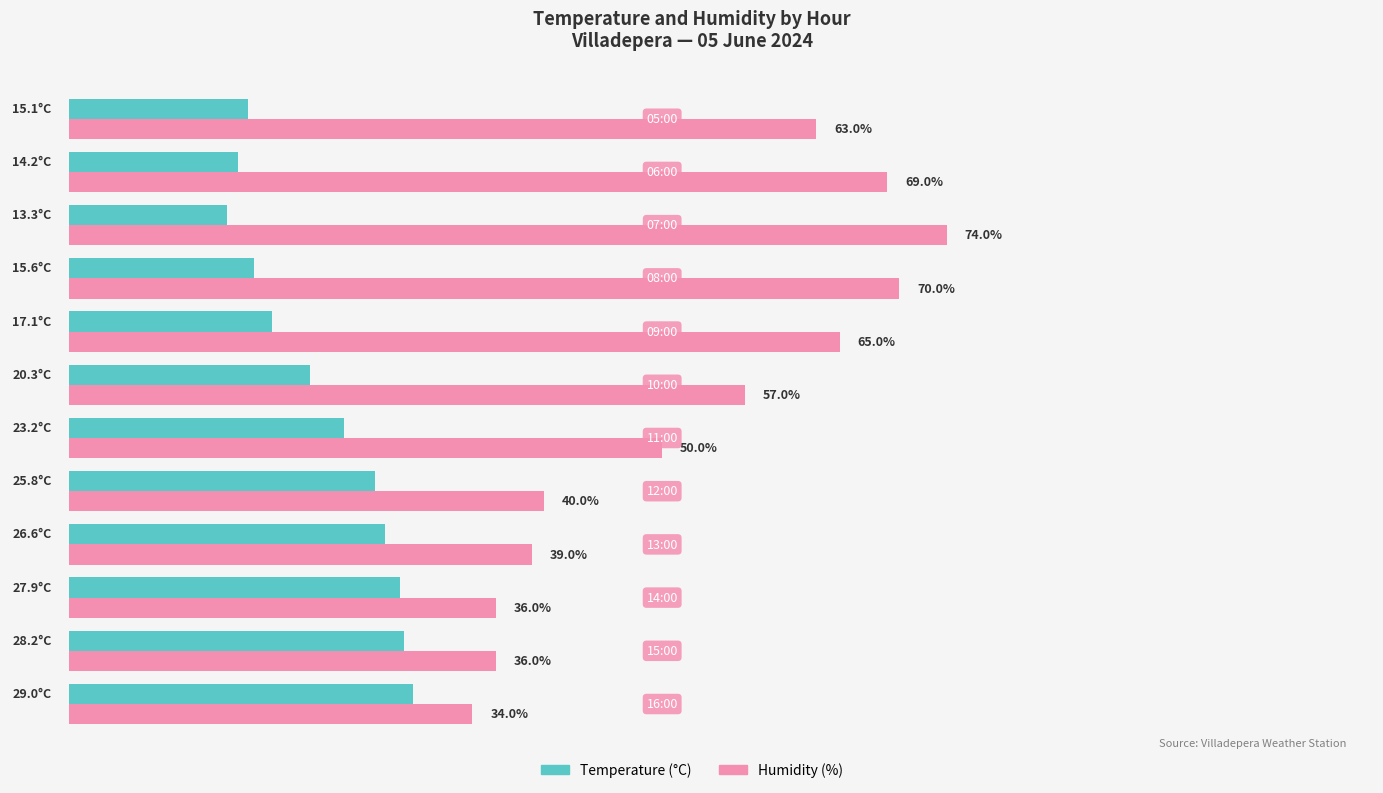

Which series has the largest total across all categories?

Humidity (%)